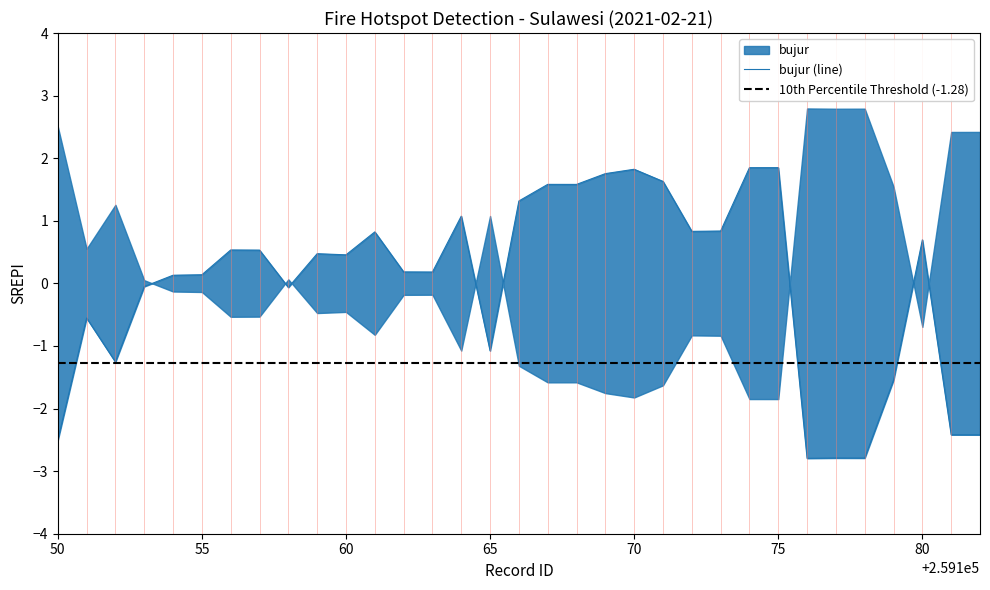

What is the sum of the values at 259174 and 259168?

3.4